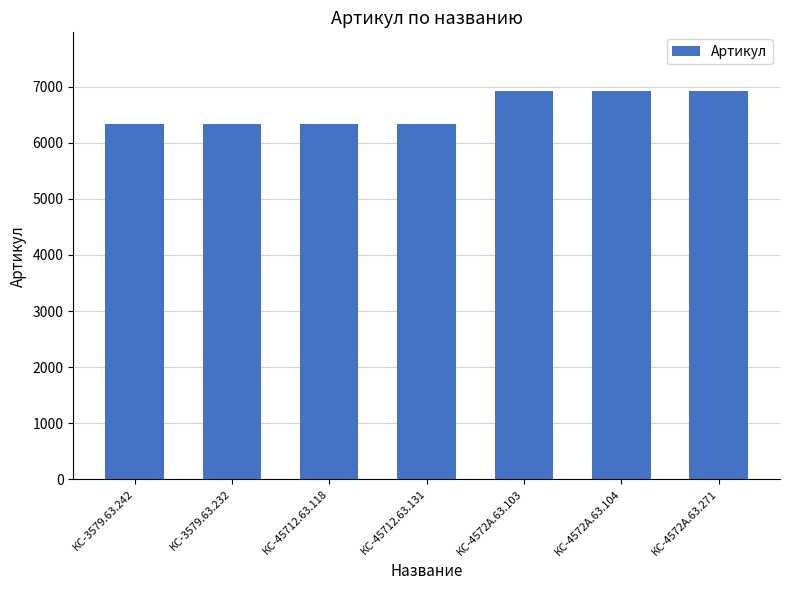

Count the number of data series in this chart.

1